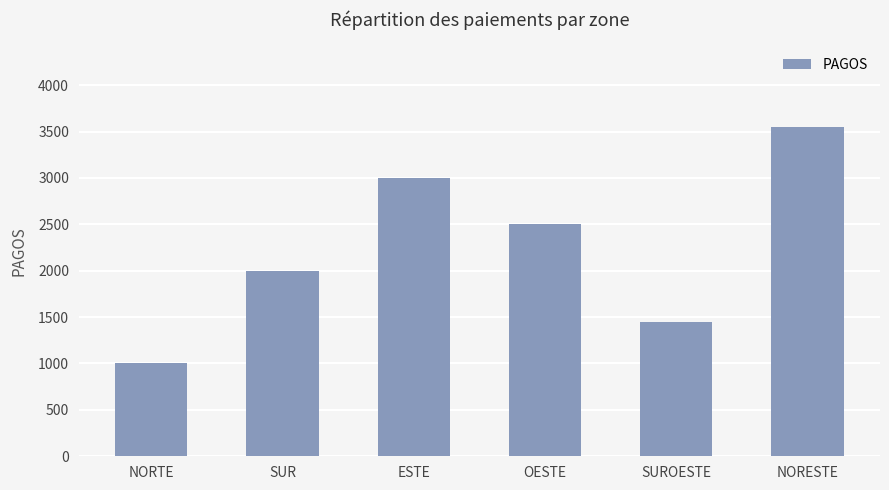

What is the value of the 3rd bar from the left?

3000